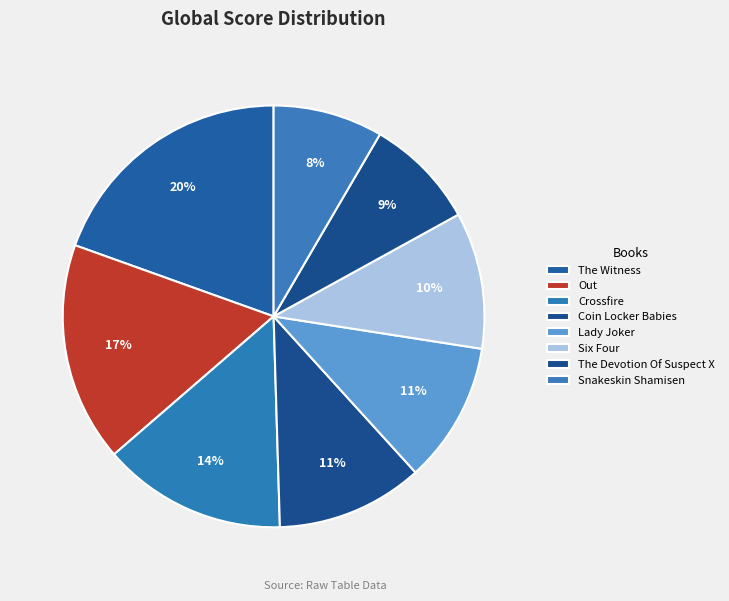

What is the total percentage of The Devotion Of Suspect X and Crossfire?

22.7%